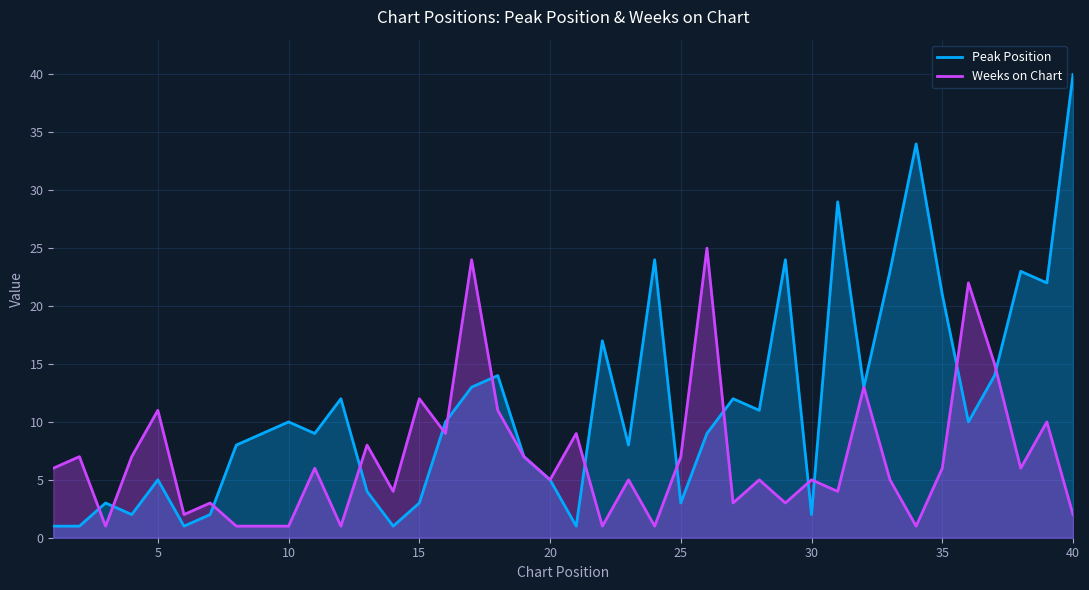

What is the total value across all series at 10?

11